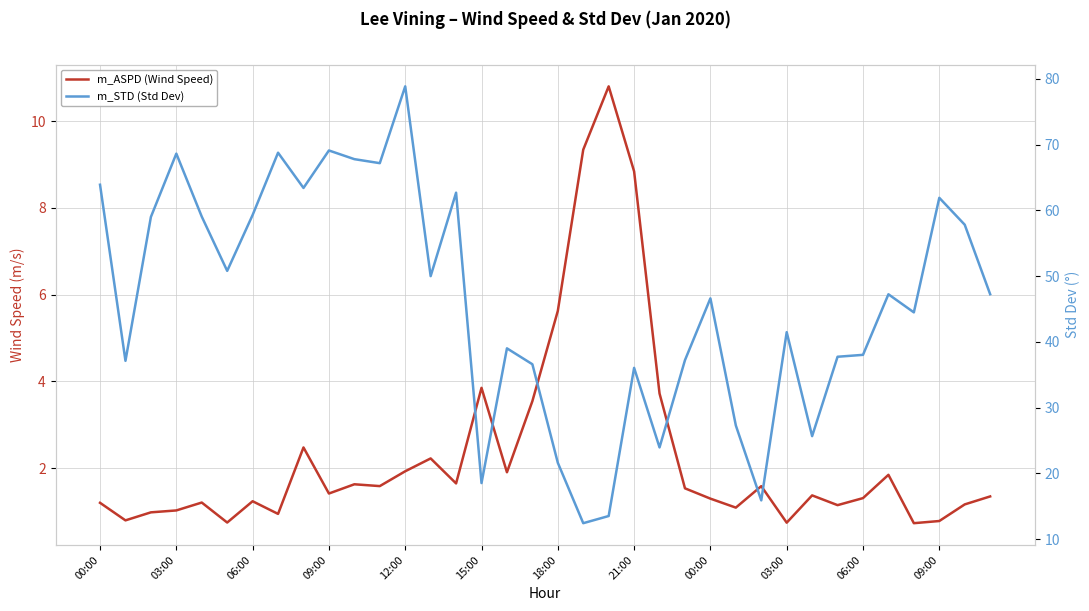

Rank the series at 03:00 from highest to lowest value.

m_STD (Std Dev), m_ASPD (Wind Speed)